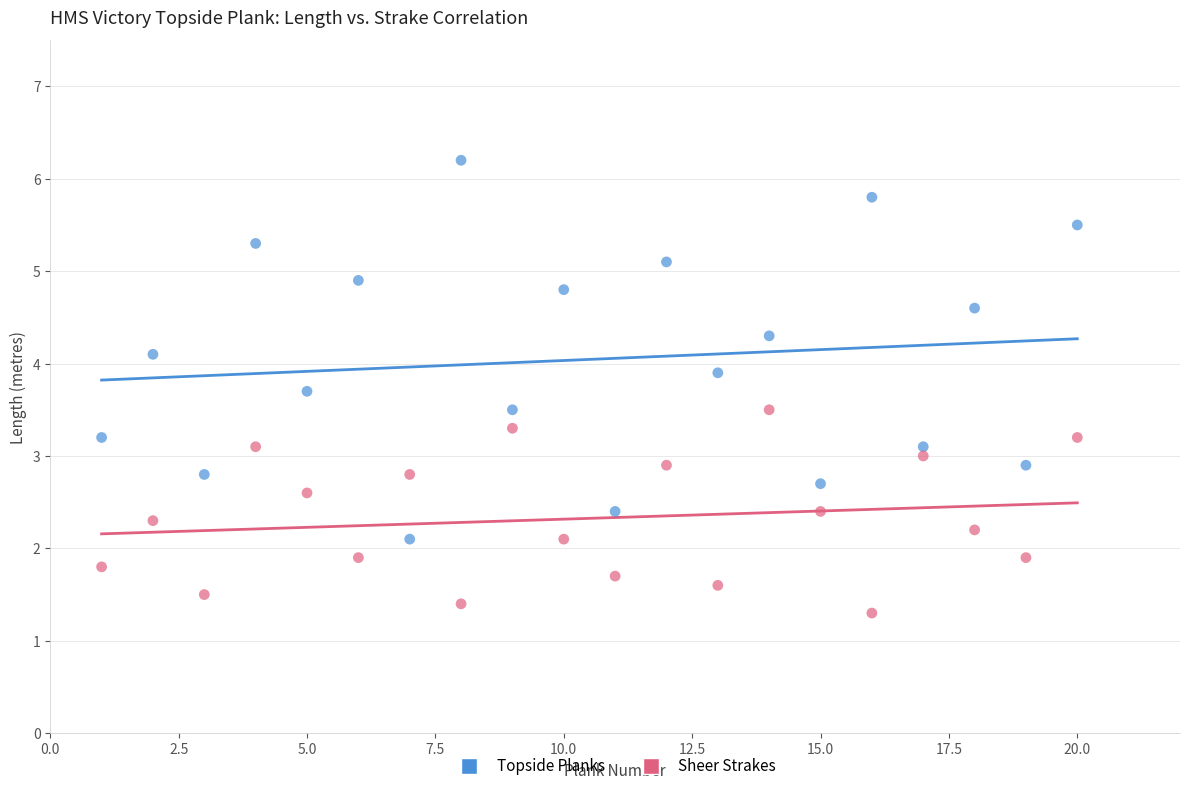

Across all data points, what is the range of X values (max minus min)?

19.0